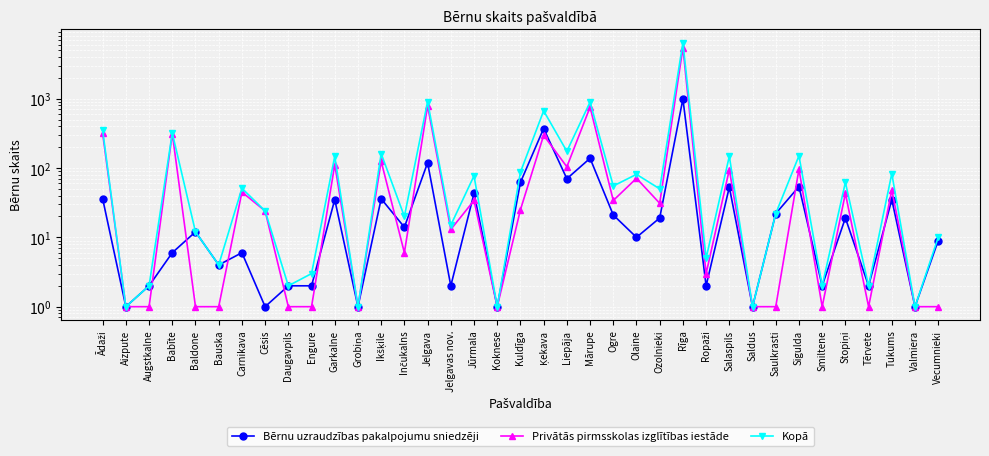

Is the value of Bērnu uzraudzības pakalpojumu sniedzēji at Vecumnieki greater than the value of Privātās pirmsskolas izglītības iestāde at Ozolnieki?

No